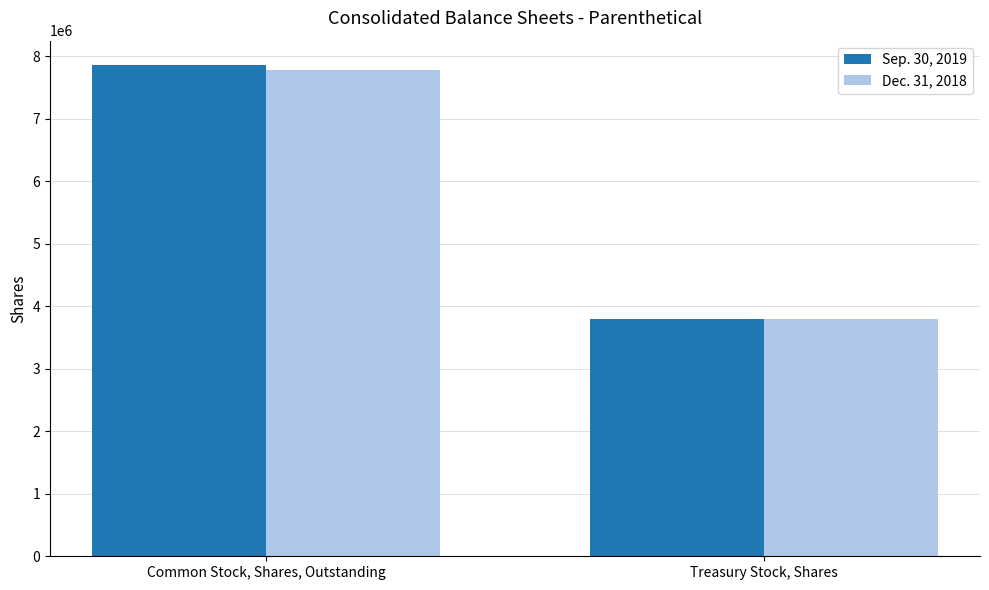

True or false: Dec. 31, 2018 has a value of 3482006 at Common Stock, Shares, Outstanding.

False